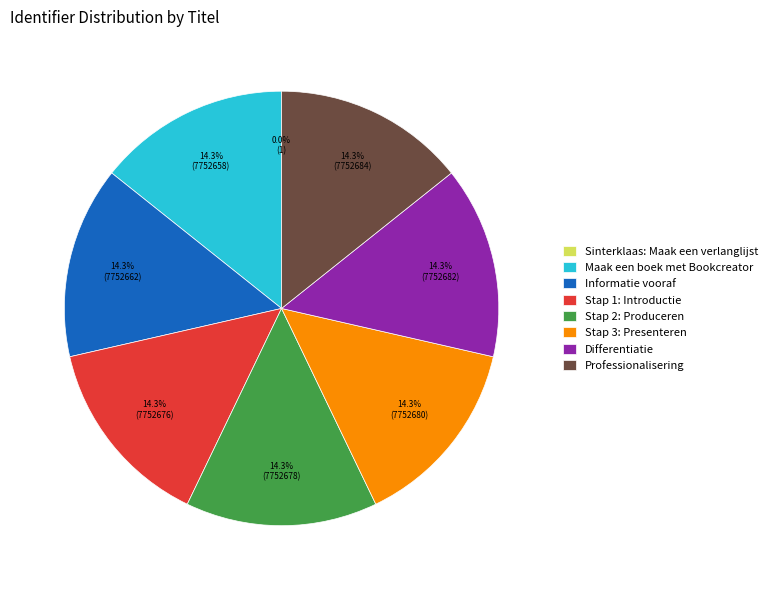

Combined, do Professionalisering and Informatie vooraf account for over 50%?

No